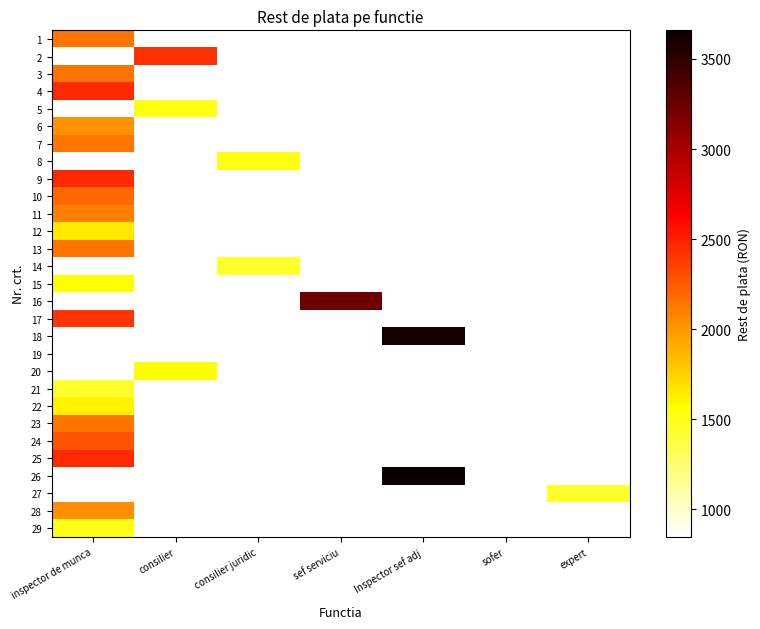

Which has a higher value, consilier or sef serviciu?

sef serviciu